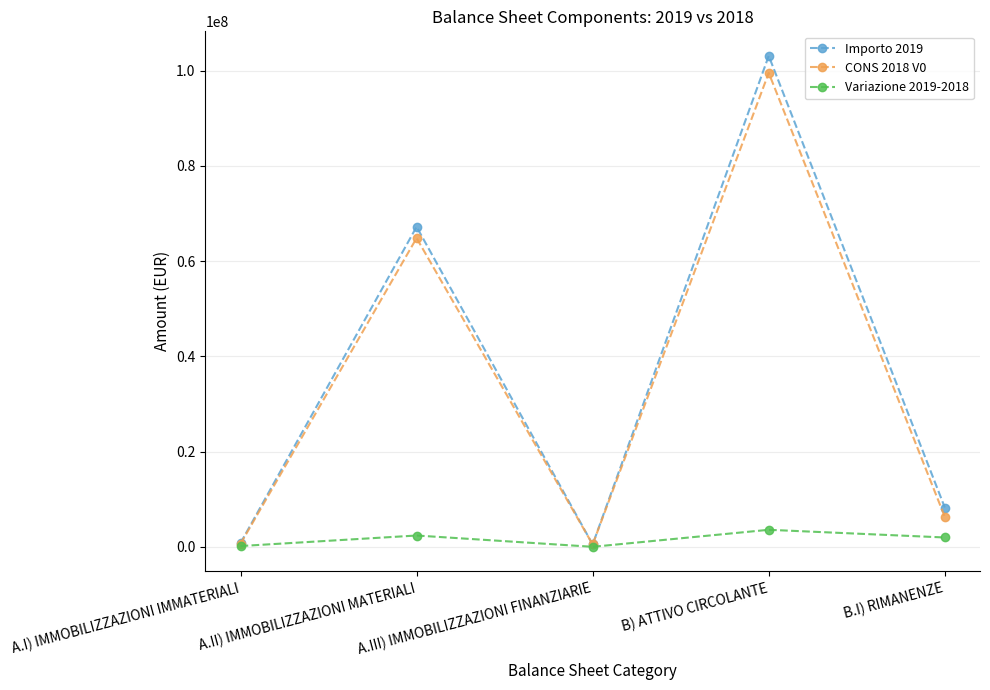

What is the difference between the second highest and second lowest values in the CONS 2018 V0 series?

64221303.0